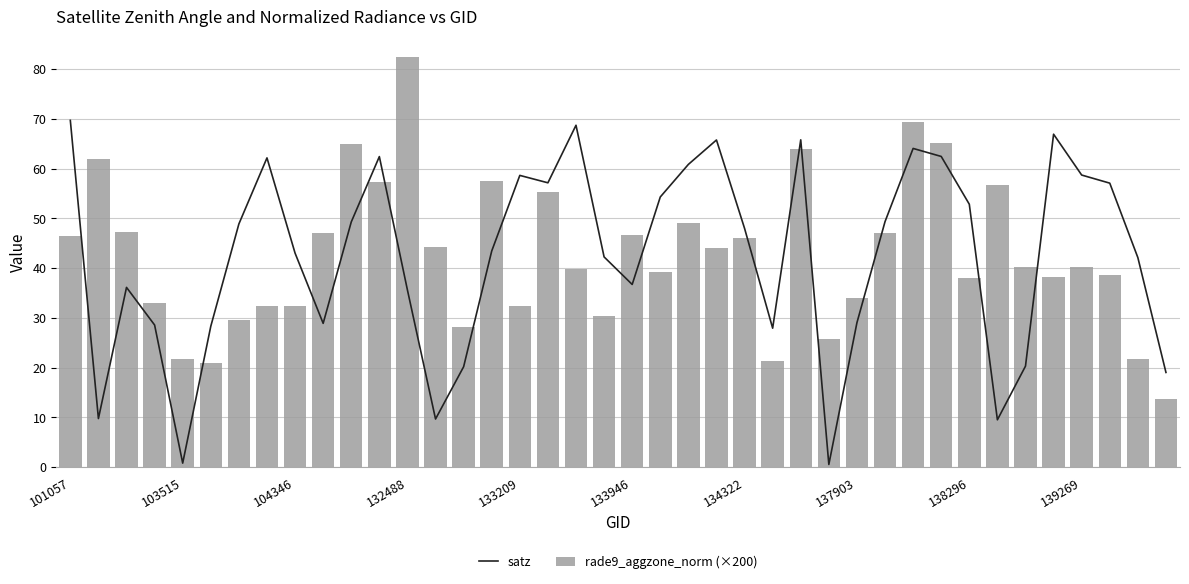

Which category has the highest value in the rade9_aggzone_norm (×200) series?

132488